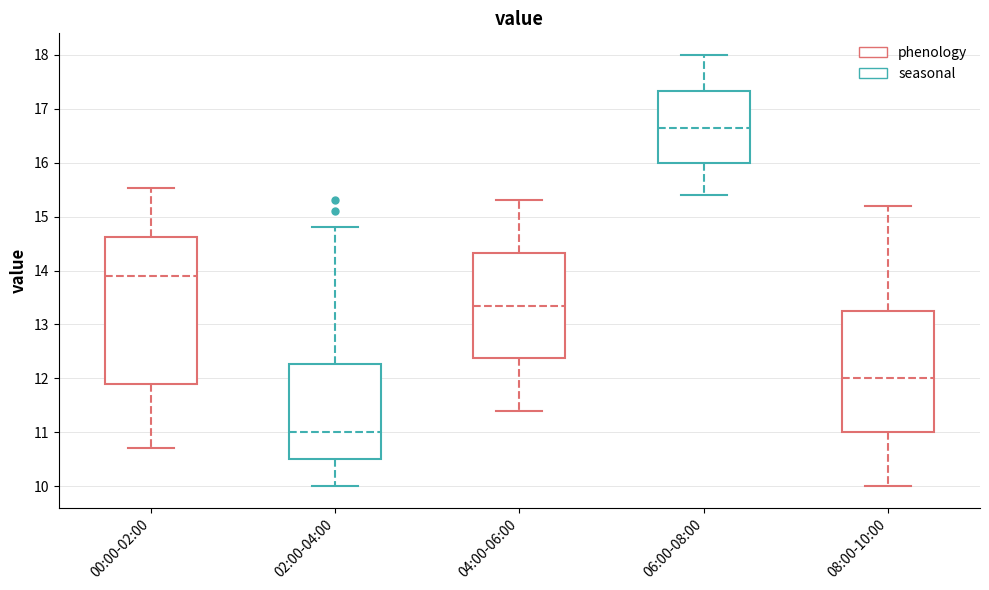

Reading left to right, read every box against the y-axis: the position of its median line, the range the box covers, and the ends of its whiskers. The values are not printed on the chart, so give them approximately, as read against the axis.

00:00-02:00: median 13.9, box 11.9 to 14.6, whiskers 10.7 to 15.5
02:00-04:00: median 11.0, box 10.5 to 12.3, whiskers 10.0 to 14.8
04:00-06:00: median 13.4, box 12.4 to 14.3, whiskers 11.4 to 15.3
06:00-08:00: median 16.7, box 16.0 to 17.3, whiskers 15.4 to 18.0
08:00-10:00: median 12.0, box 11.0 to 13.3, whiskers 10.0 to 15.2